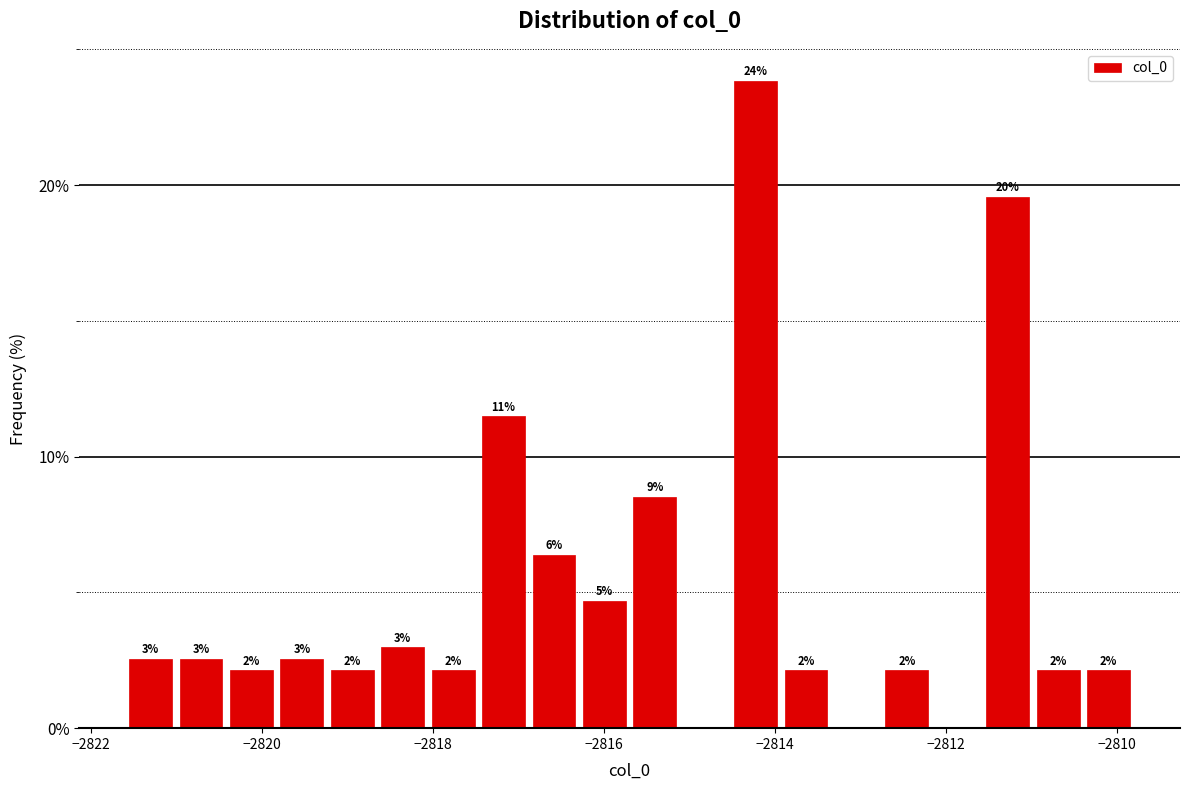

Read against the x-axis, roughly where is the centre of the tallest bar?

-2814.2